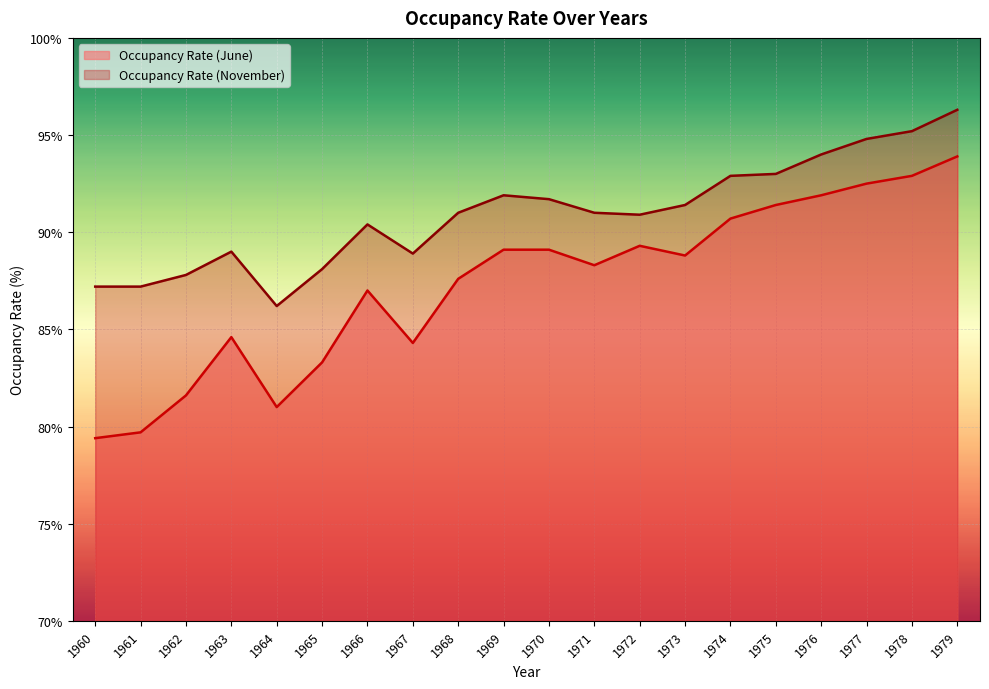

What is the average value of the Occupancy Rate (November) series?

90.9